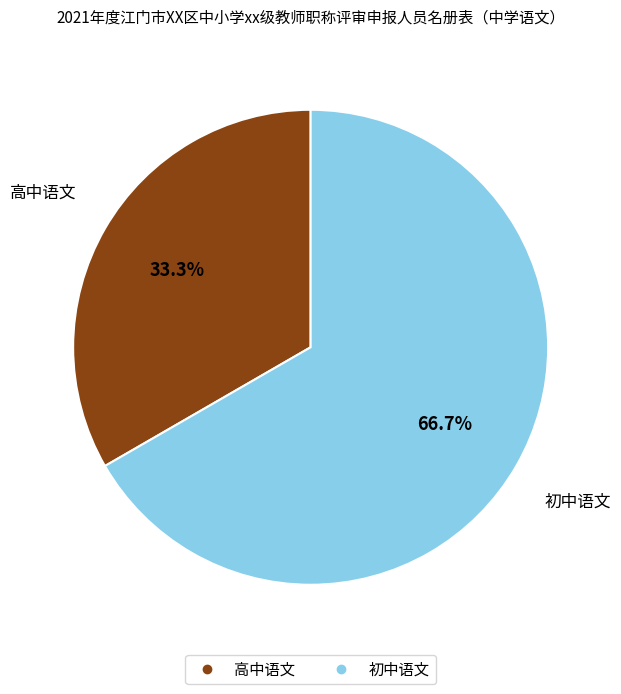

Is it true that 高中语文 is 44% of the pie?

False